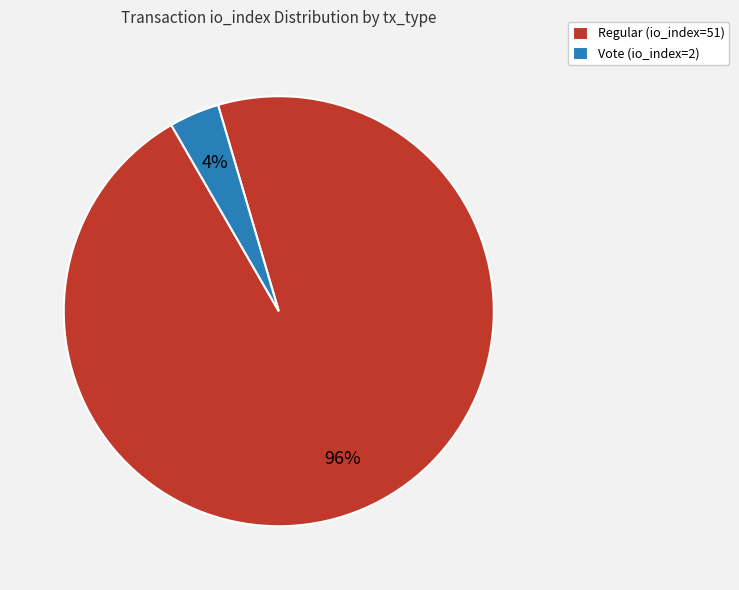

Count the number of slices in the pie.

2